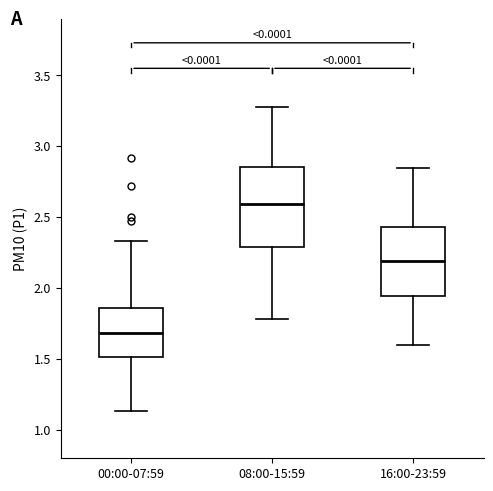

Reading left to right, read every box against the y-axis: the position of its median line, the range the box covers, and the ends of its whiskers. The values are not printed on the chart, so give them approximately, as read against the axis.

00:00-07:59: median 1.70, box 1.50 to 1.85, whiskers 1.15 to 2.35
08:00-15:59: median 2.60, box 2.30 to 2.85, whiskers 1.80 to 3.30
16:00-23:59: median 2.20, box 1.95 to 2.45, whiskers 1.60 to 2.85